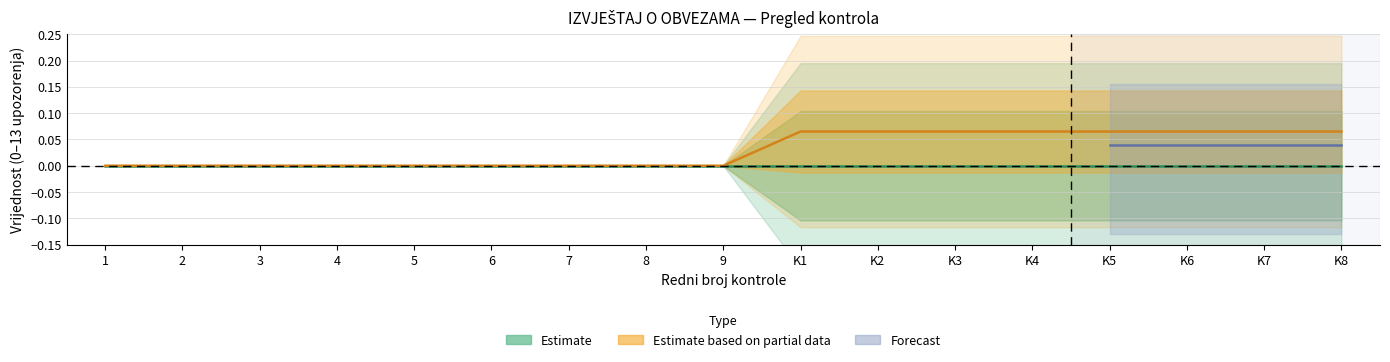

The Estimate based on partial data series shows 0.1 at K8. True or false?

True